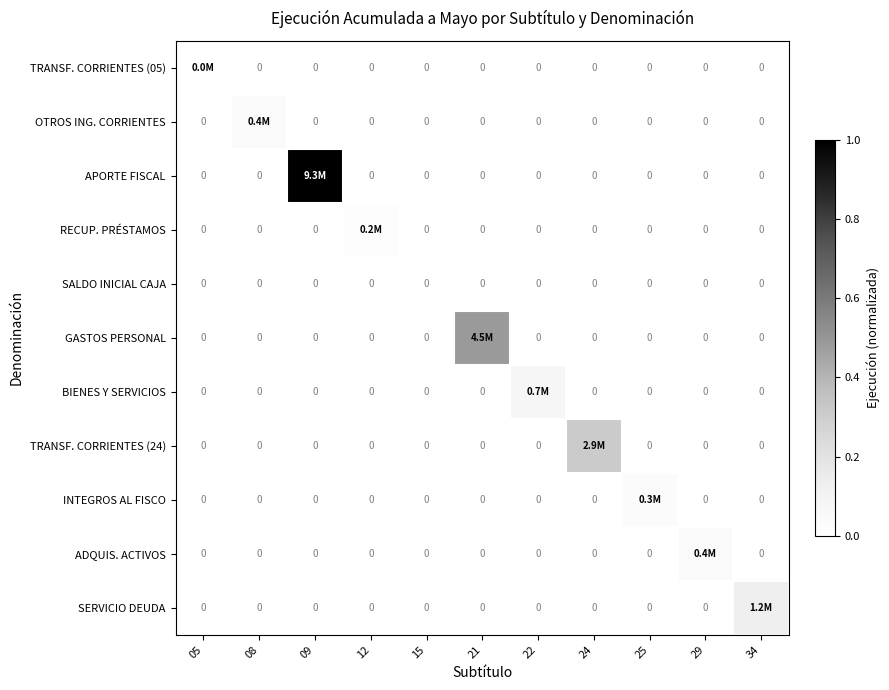

At how many categories does at least one series exceed 0?

10